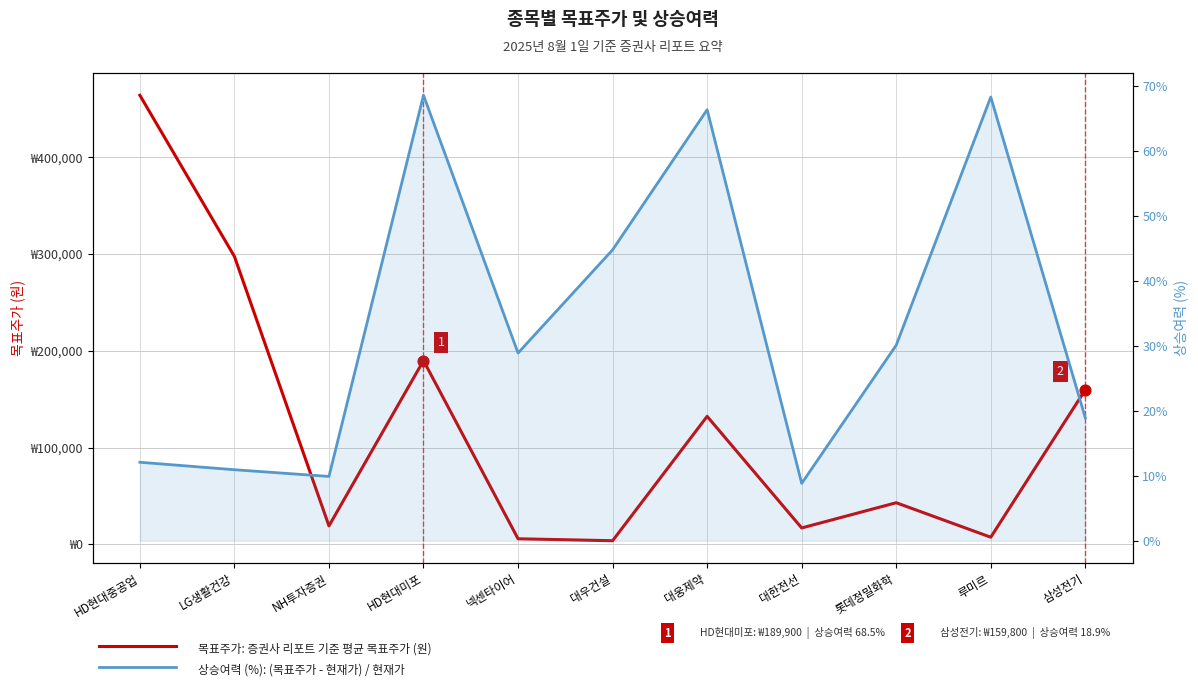

Which series has the largest total across all categories?

목표주가 (원)